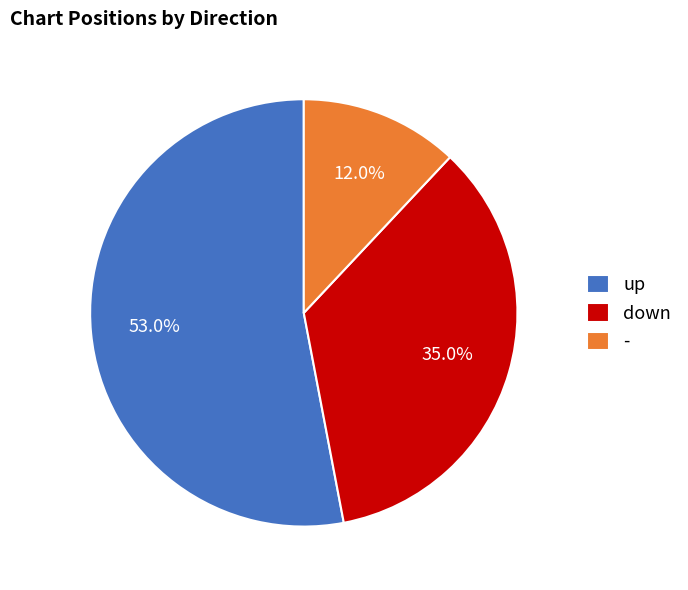

What is the total percentage of - and down?

47.0%